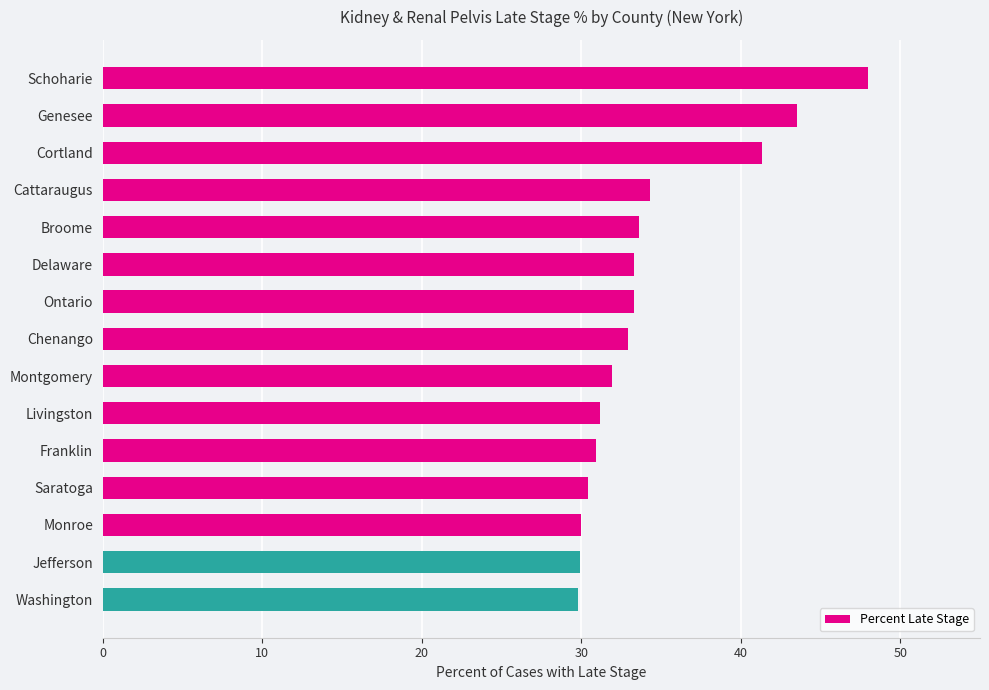

What is the label of the 5th bar from the top?

Broome